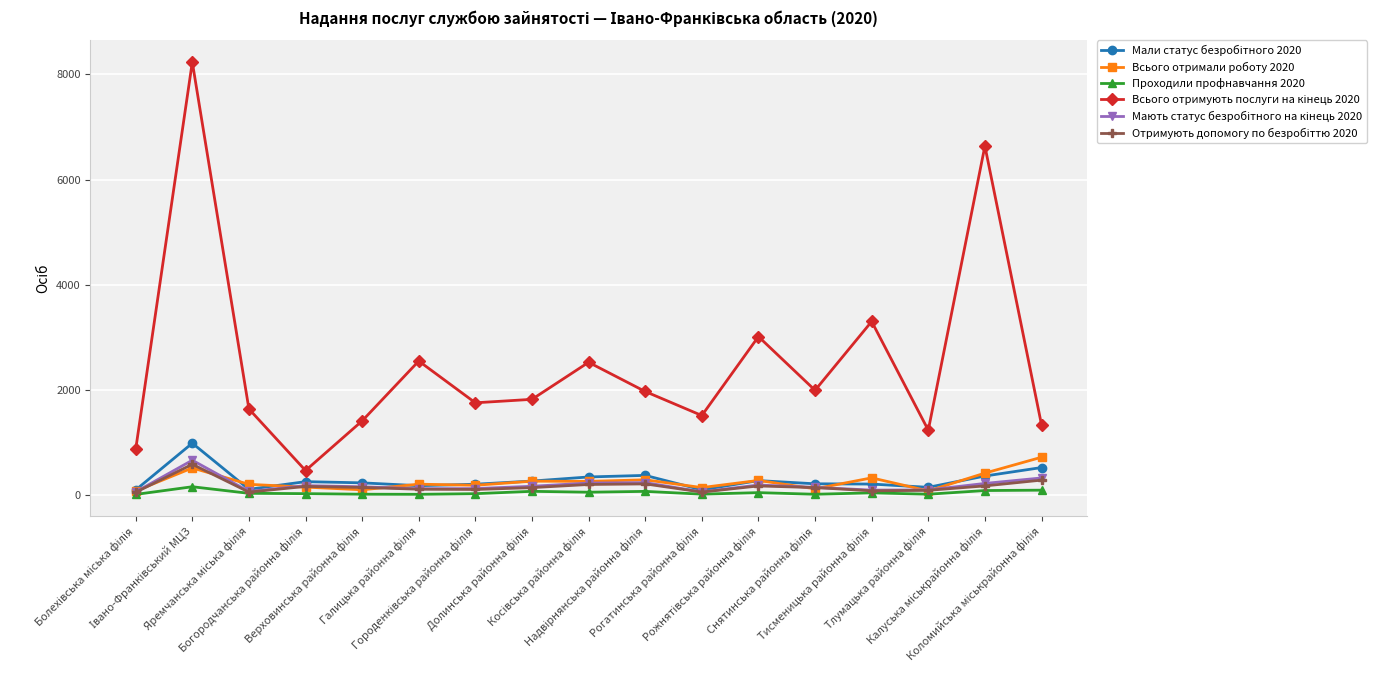

What is the greatest value displayed?

8233